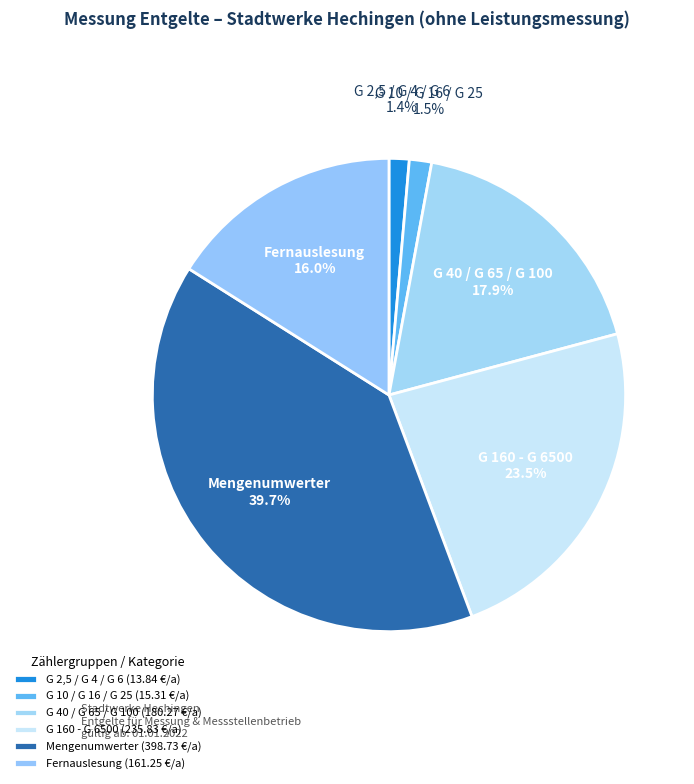

Is it true that G 160 - G 6500 is 31% of the pie?

False